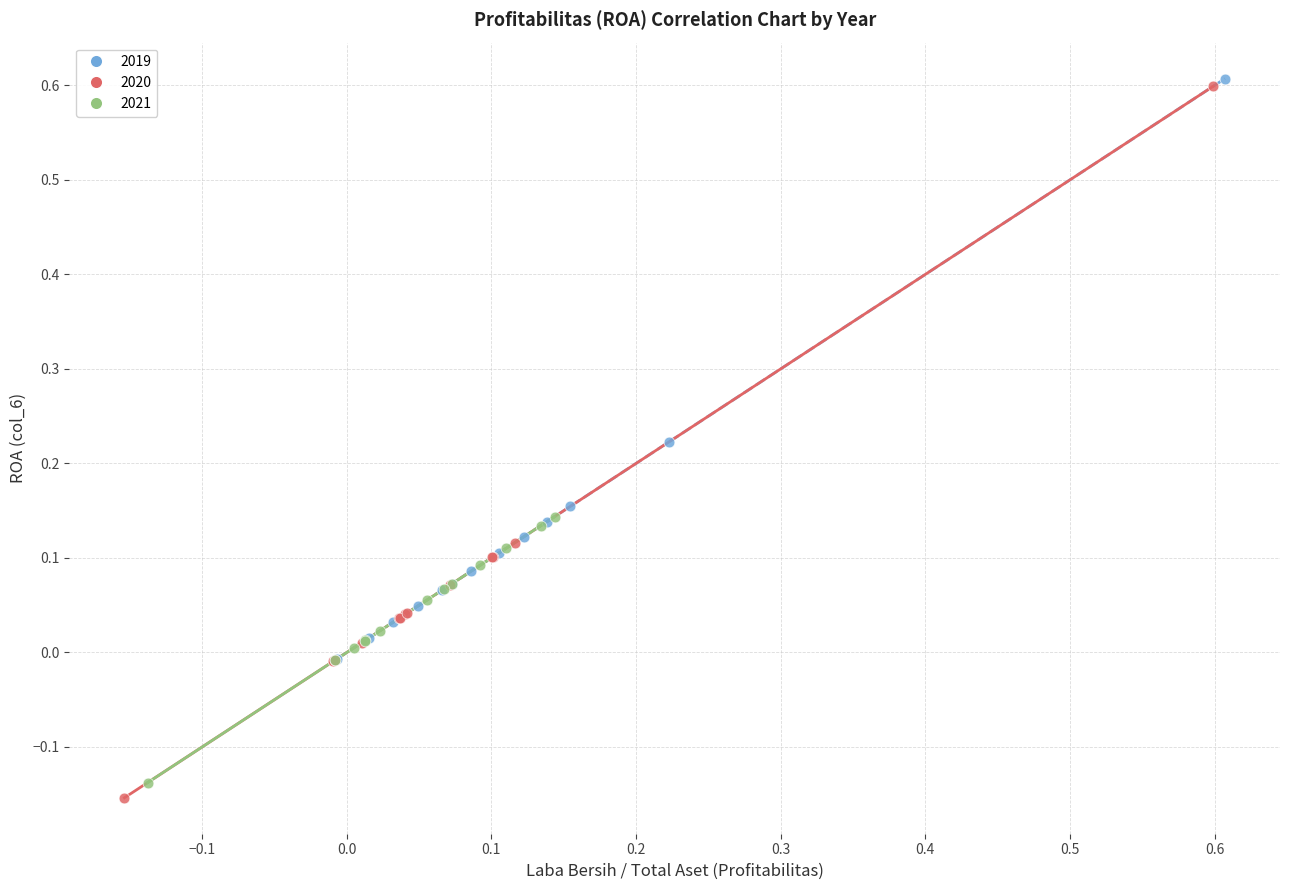

Which series contains the lowest Y value?

2020